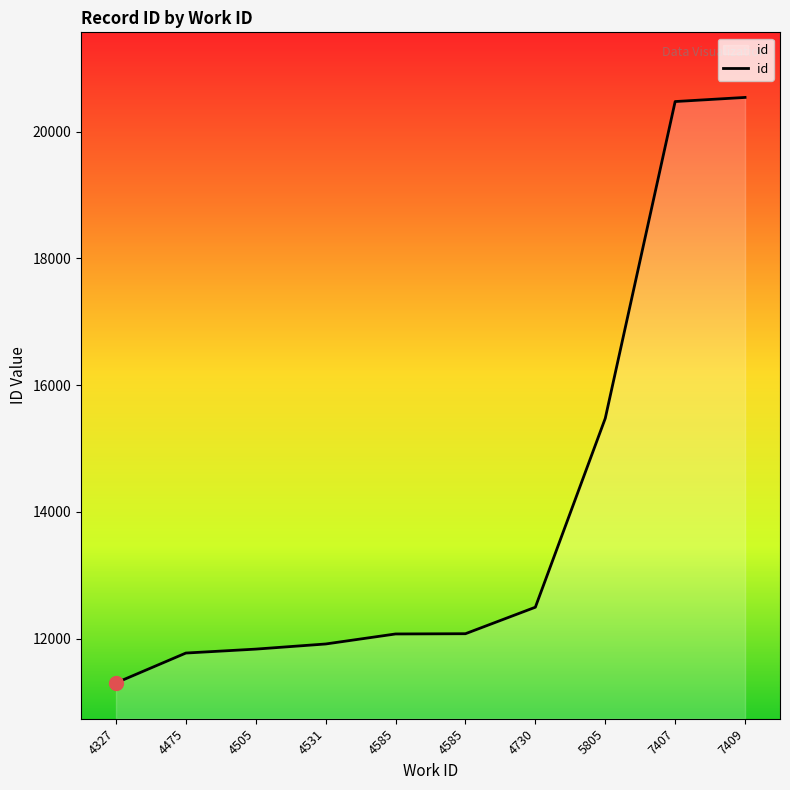

Which has a higher value, 4475 or 4505?

4505